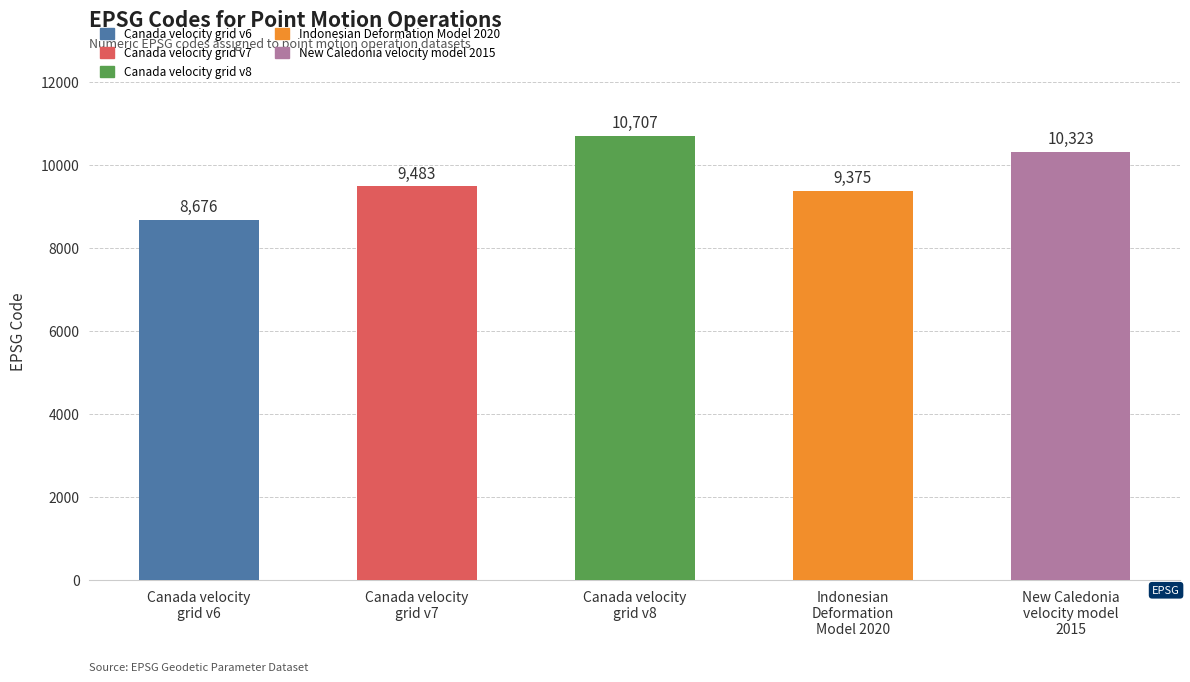

What is the label of the 4th bar from the right?

Canada velocity
grid v7